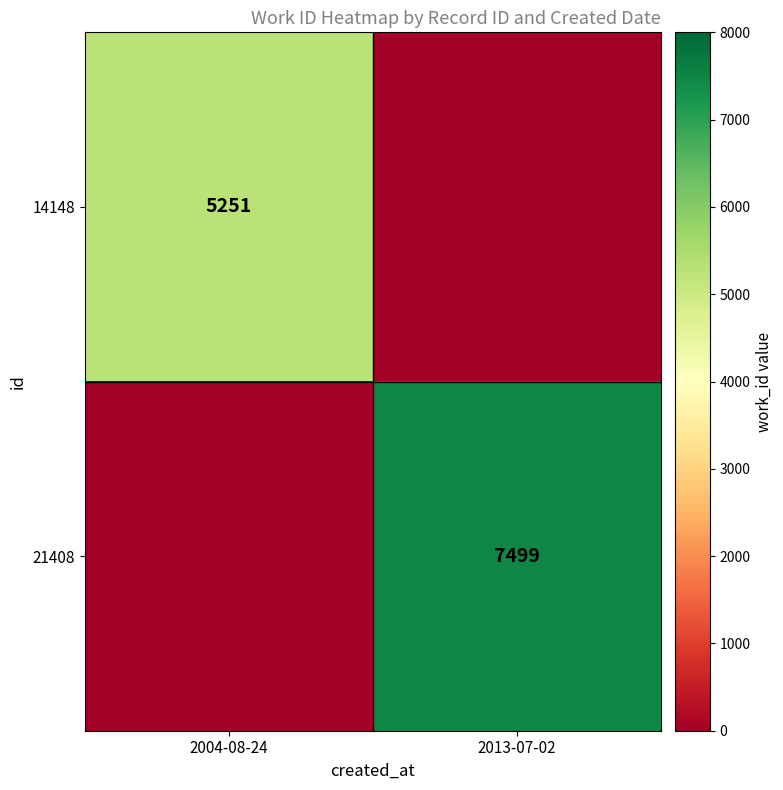

What is the difference between the highest and lowest values at 2004-08-24?

5251